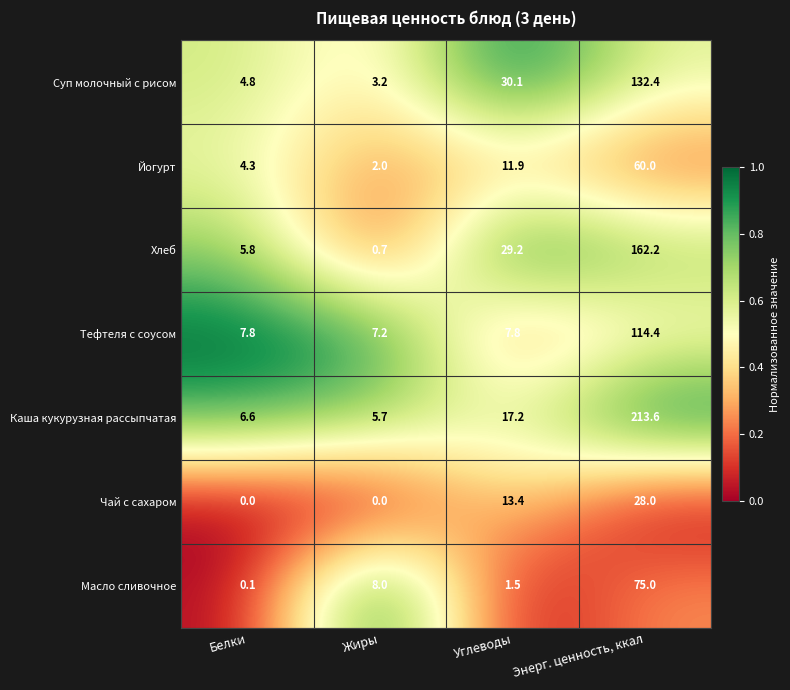

Reading right to left, transcribe all the data shown in this chart.

Суп молочный с рисом: Энерг. ценность, ккал=132.4	Углеводы=30.1	Жиры=3.2	Белки=4.8
Йогурт: Энерг. ценность, ккал=60.0	Углеводы=11.9	Жиры=2.0	Белки=4.3
Хлеб: Энерг. ценность, ккал=162.2	Углеводы=29.2	Жиры=0.7	Белки=5.8
Тефтеля с соусом: Энерг. ценность, ккал=114.4	Углеводы=7.8	Жиры=7.2	Белки=7.8
Каша кукурузная рассыпчатая: Энерг. ценность, ккал=213.6	Углеводы=17.2	Жиры=5.7	Белки=6.6
Чай с сахаром: Энерг. ценность, ккал=28.0	Углеводы=13.4	Жиры=0.0	Белки=0.0
Масло сливочное: Энерг. ценность, ккал=75.0	Углеводы=1.5	Жиры=8.0	Белки=0.1